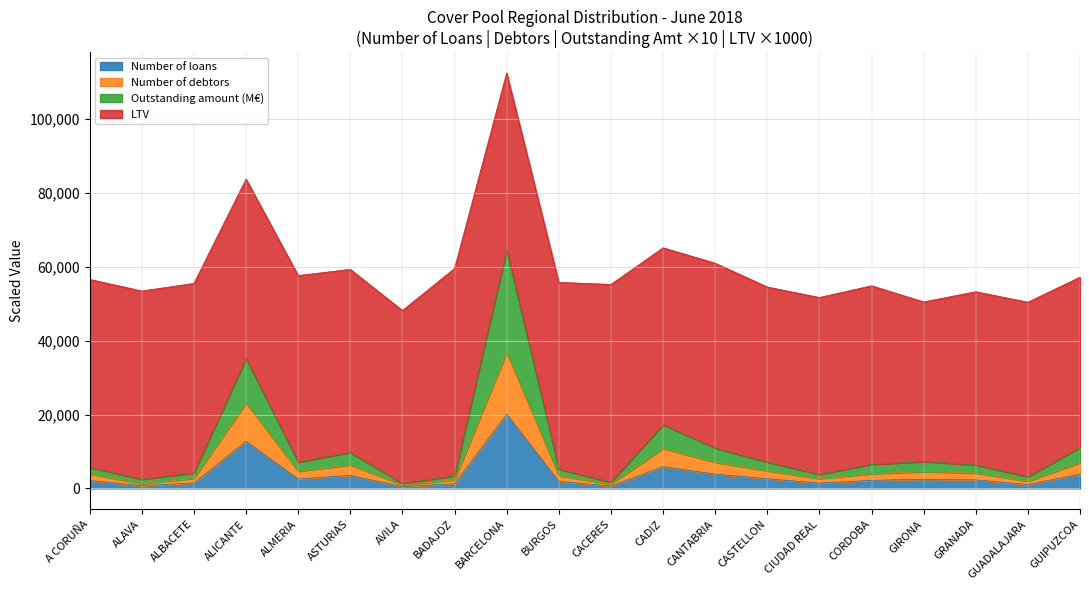

True or false: Outstanding amount (M€) and Number of debtors intersect in this chart.

False